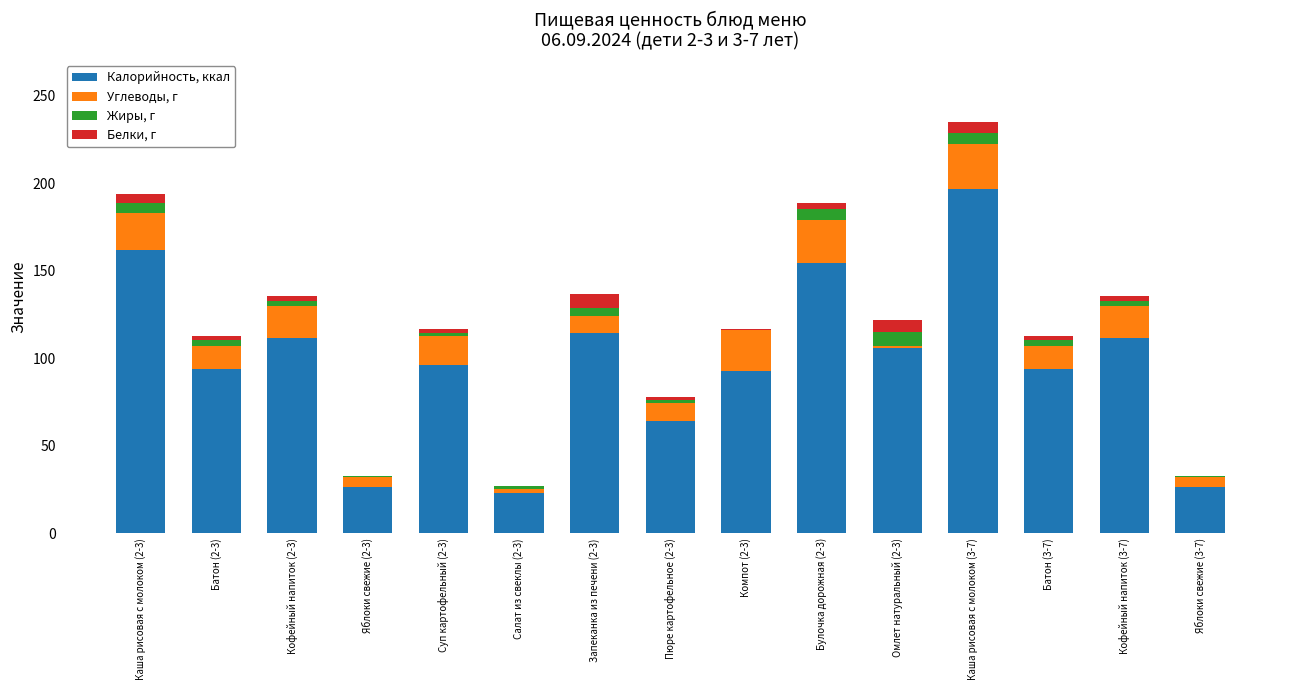

At which category is the sum across all series the highest?

Каша рисовая с молоком (3-7)